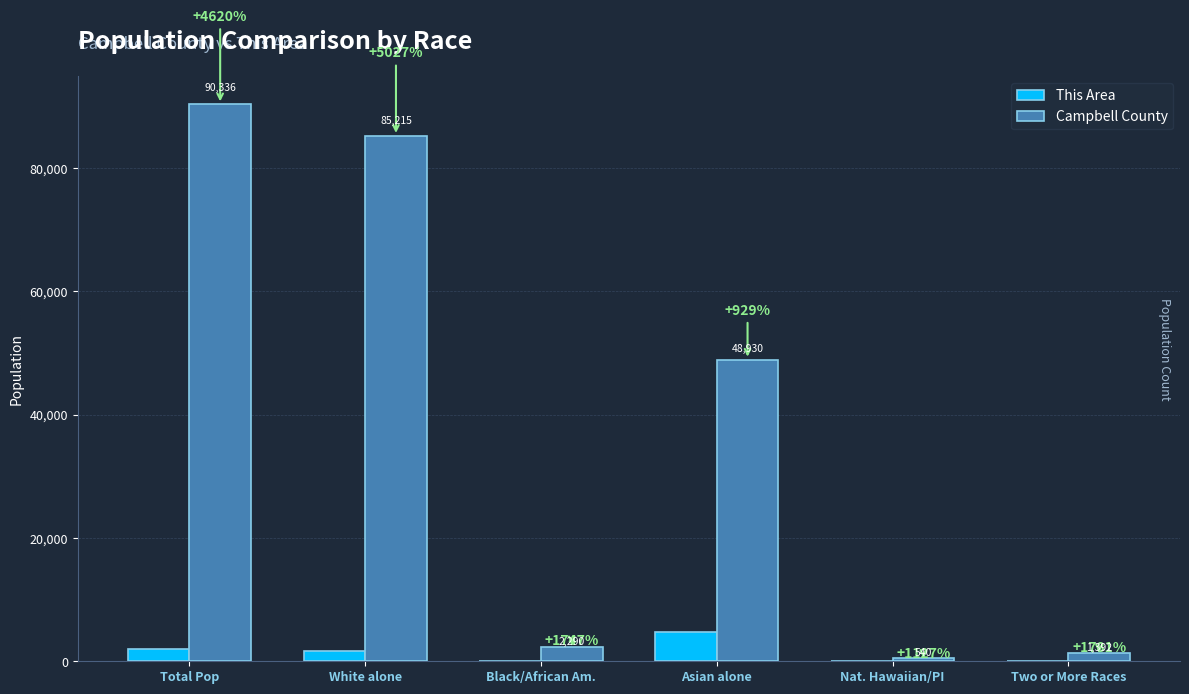

At which category is the sum across all series the highest?

Total Pop